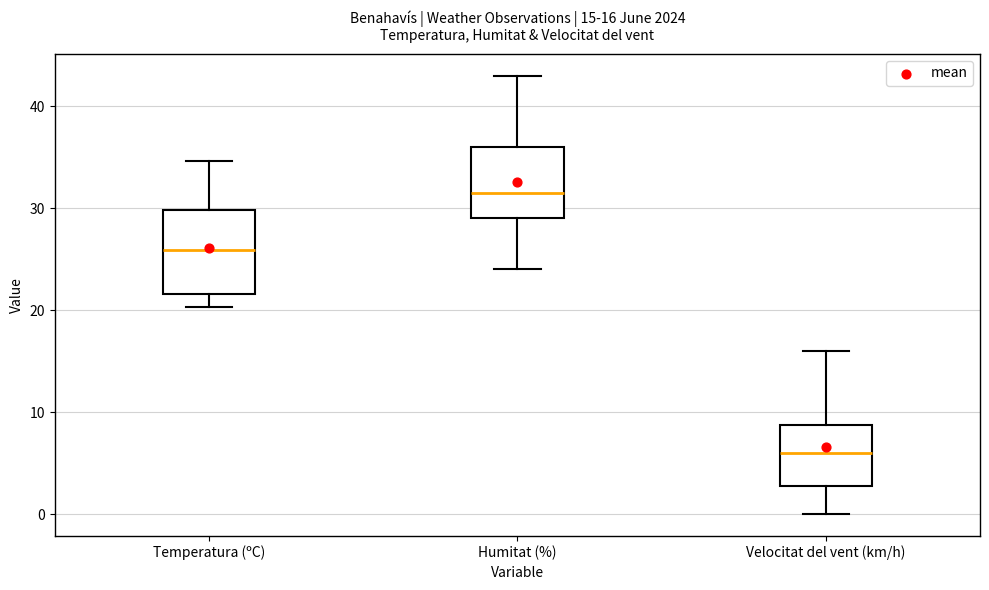

Comparing the boxes themselves (not the whiskers), which one is the tallest?

Temperatura (ºC)